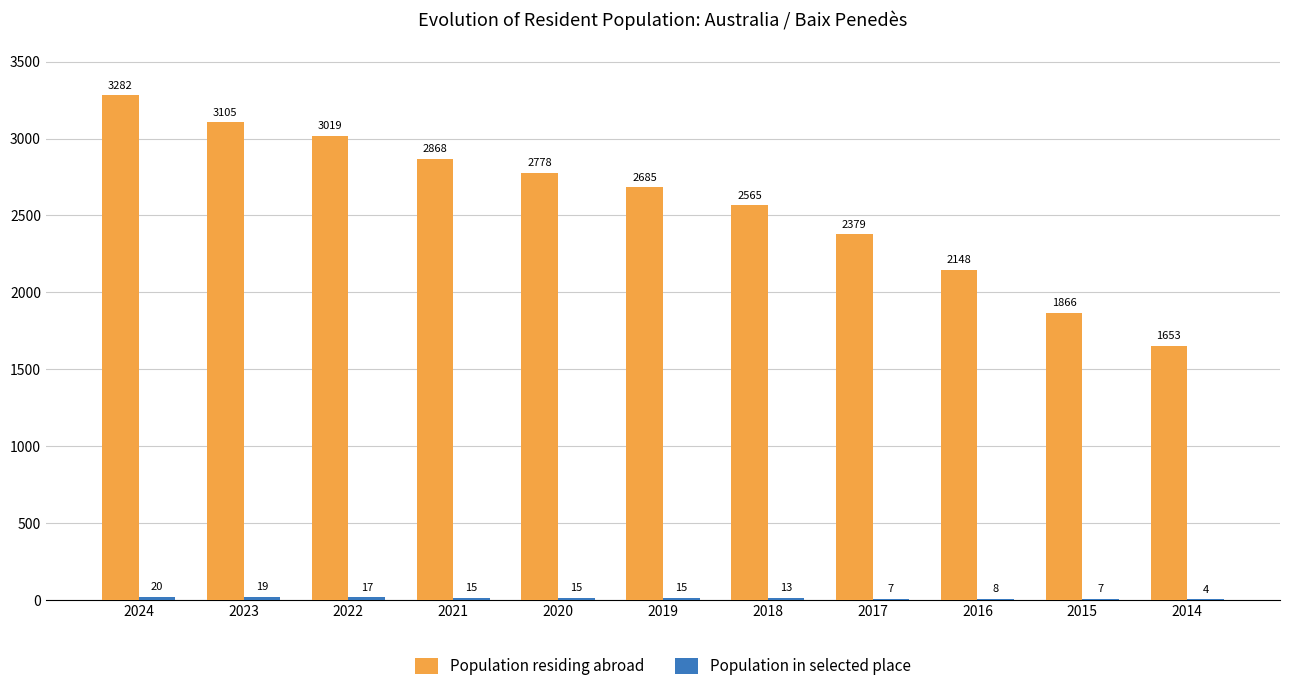

Is it true that Population residing abroad equals 684 at 2014?

False